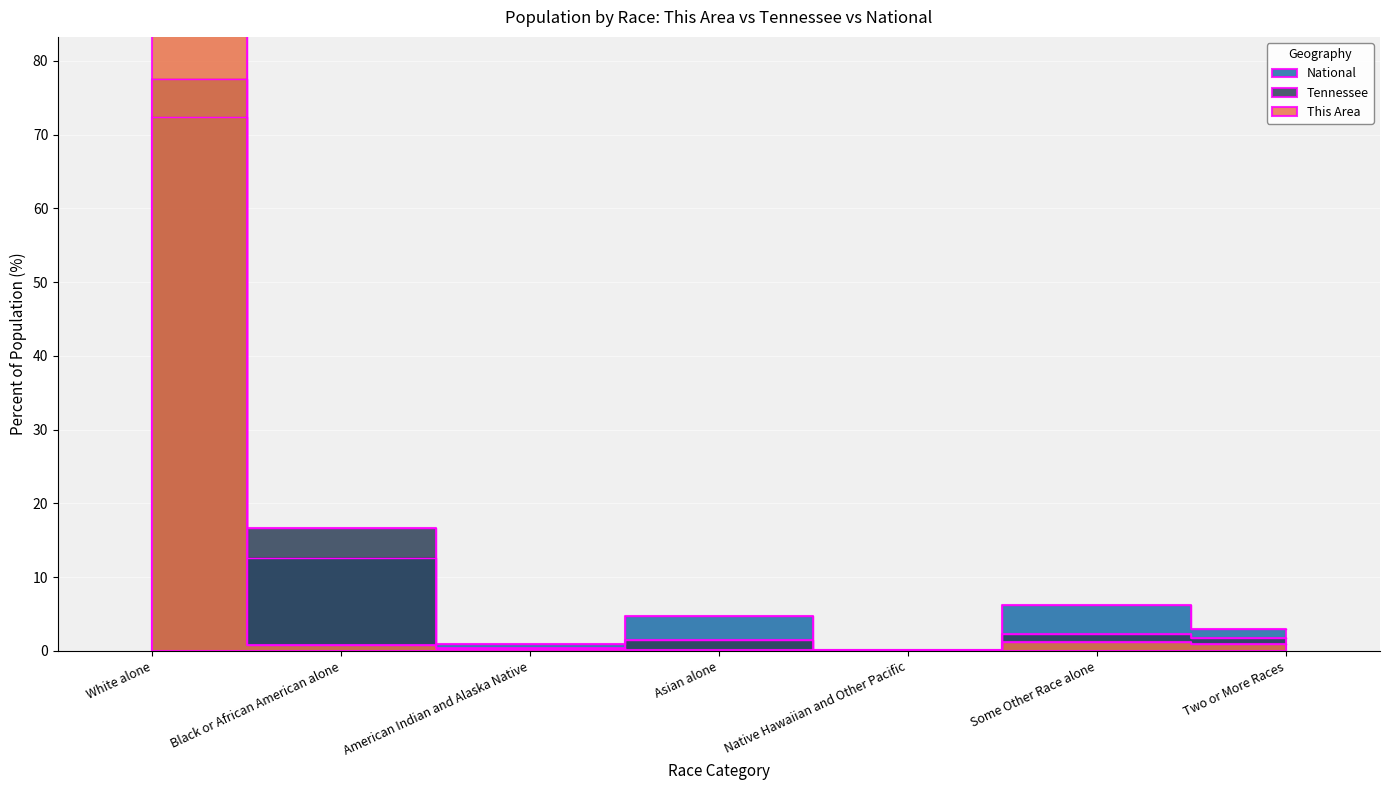

What are all the series names shown in the legend?

This Area, Tennessee, National